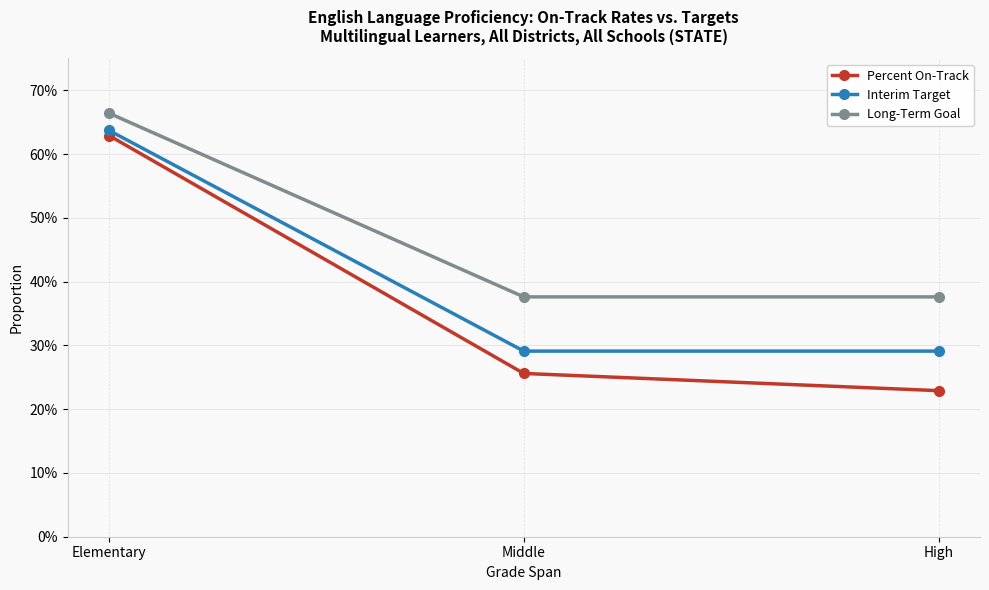

What are all the series names shown in the legend?

Percent On-Track, Interim Target, Long-Term Goal